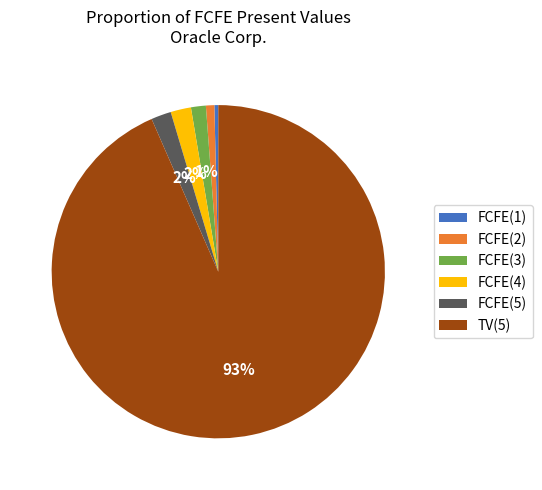

Is there a majority slice in this chart?

Yes